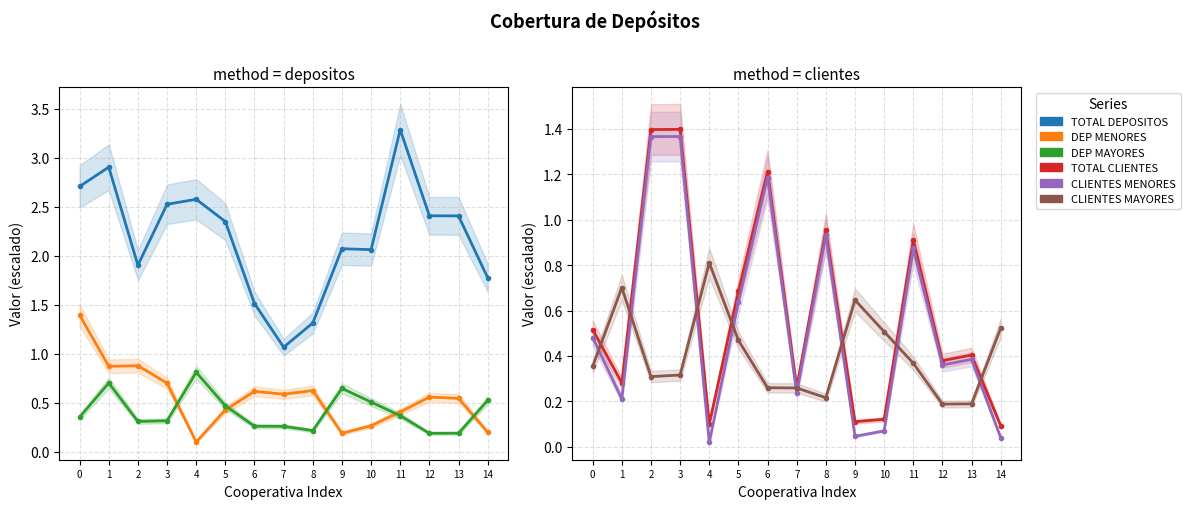

What is the value of the TOTAL DEPOSITOS point at the 7th from the left?

1.5